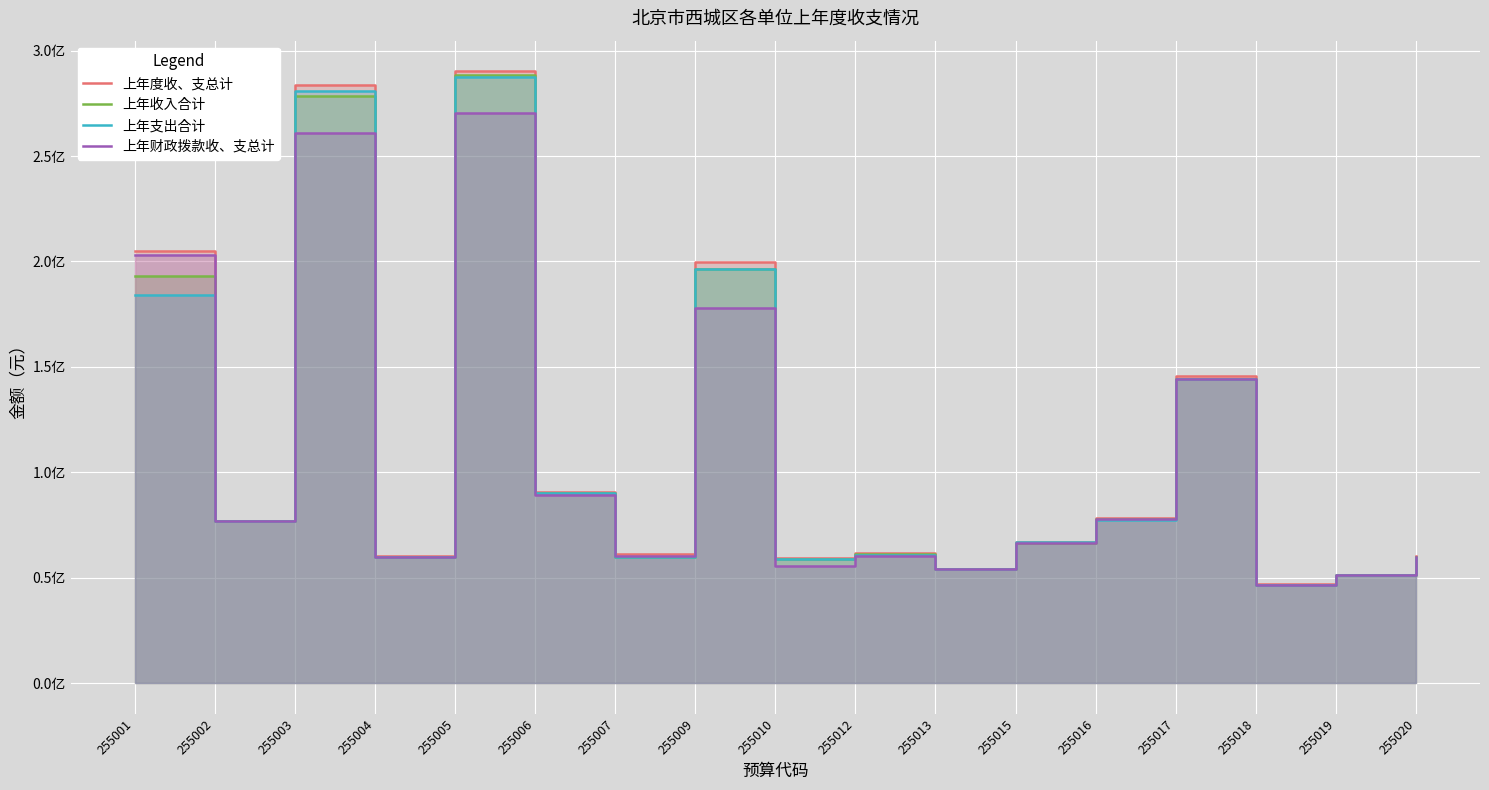

What is the total value across all series at 255018?

186638574.0